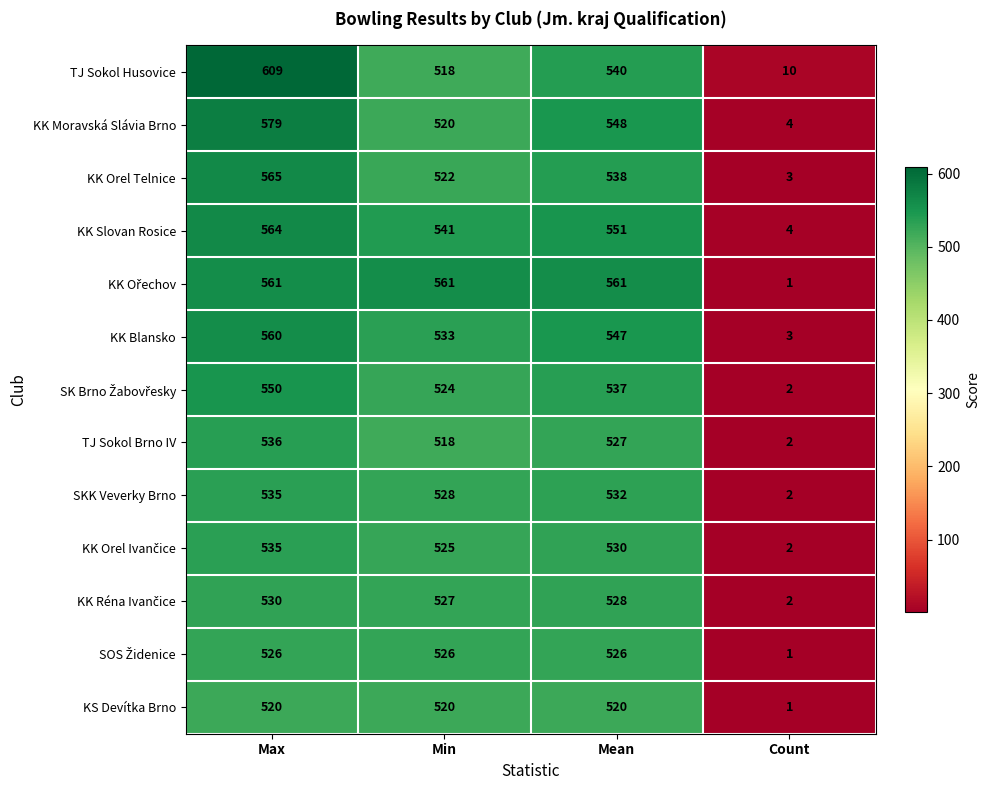

Which category has the highest value across all series?

Max